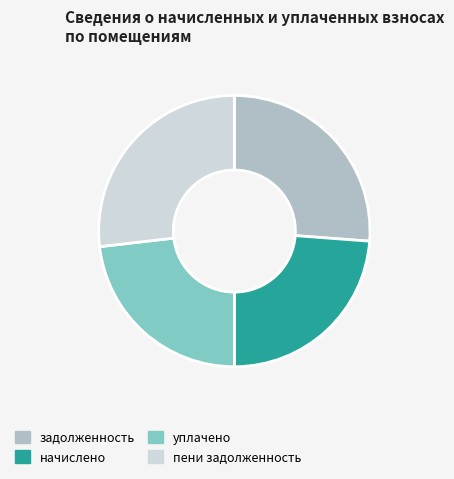

Does any single category account for the majority?

No